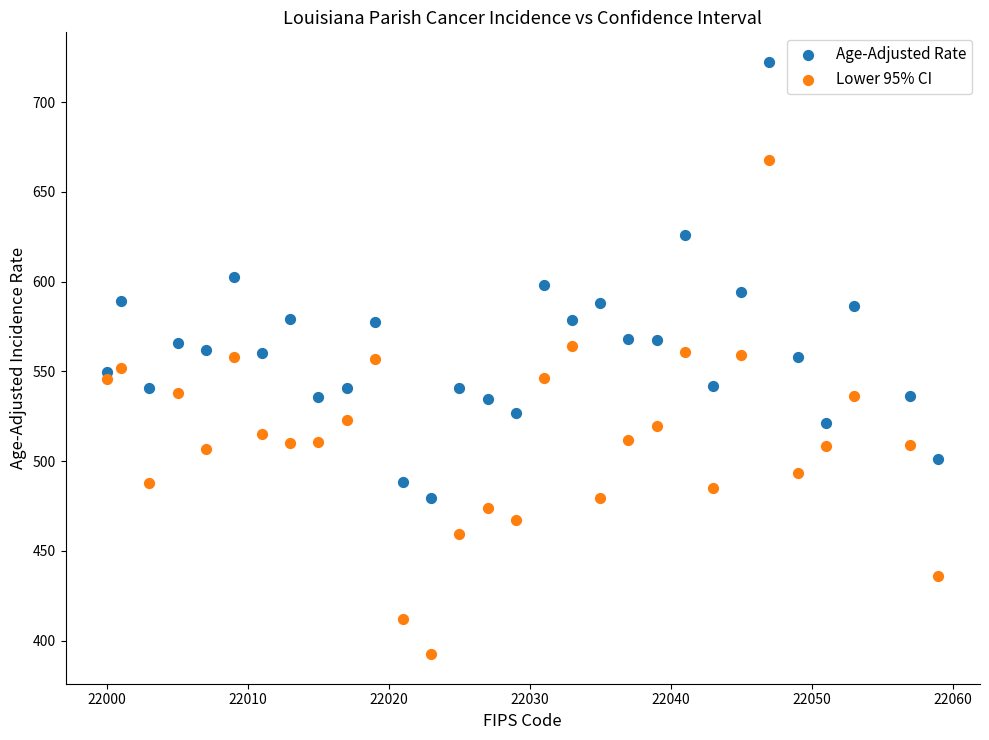

Across all data points, what is the range of Y values (max minus min)?

329.9